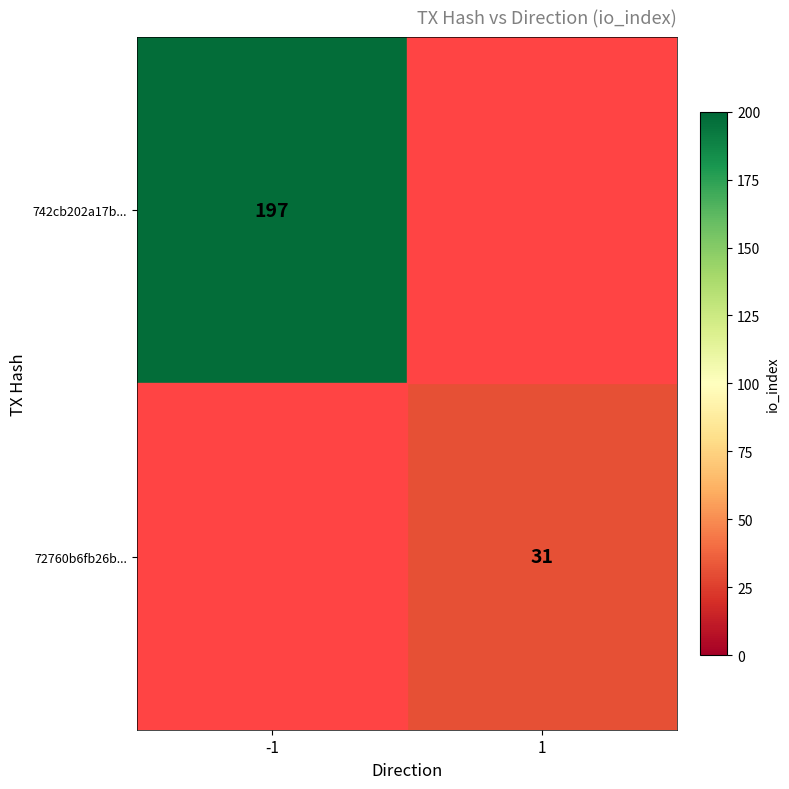

What is the total value across all series at -1?

197